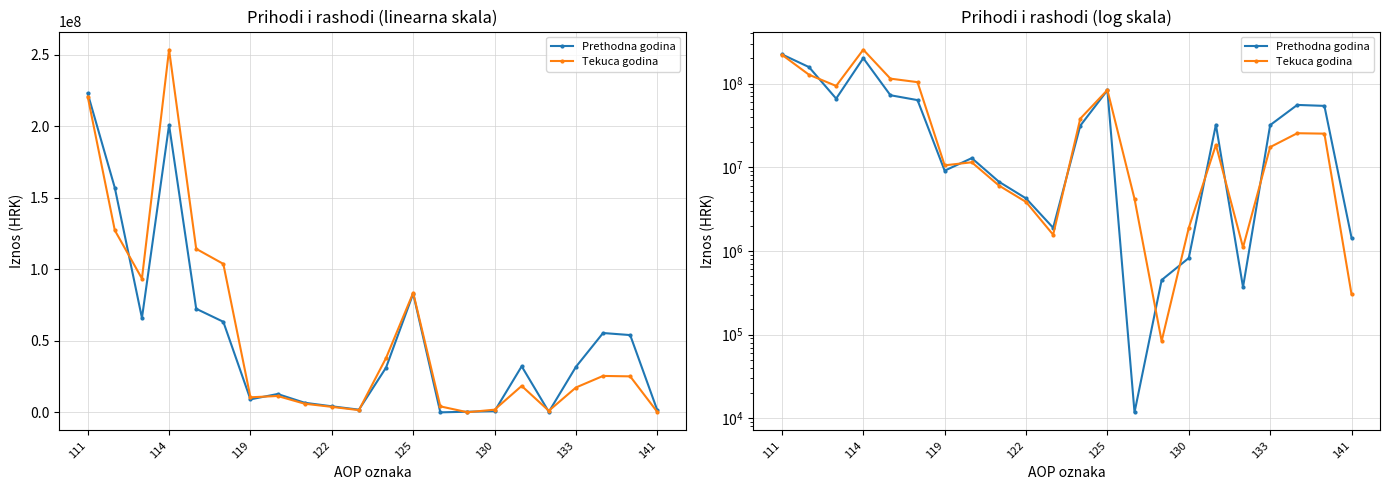

What are all the series names shown in the legend?

Prethodna godina, Tekuca godina